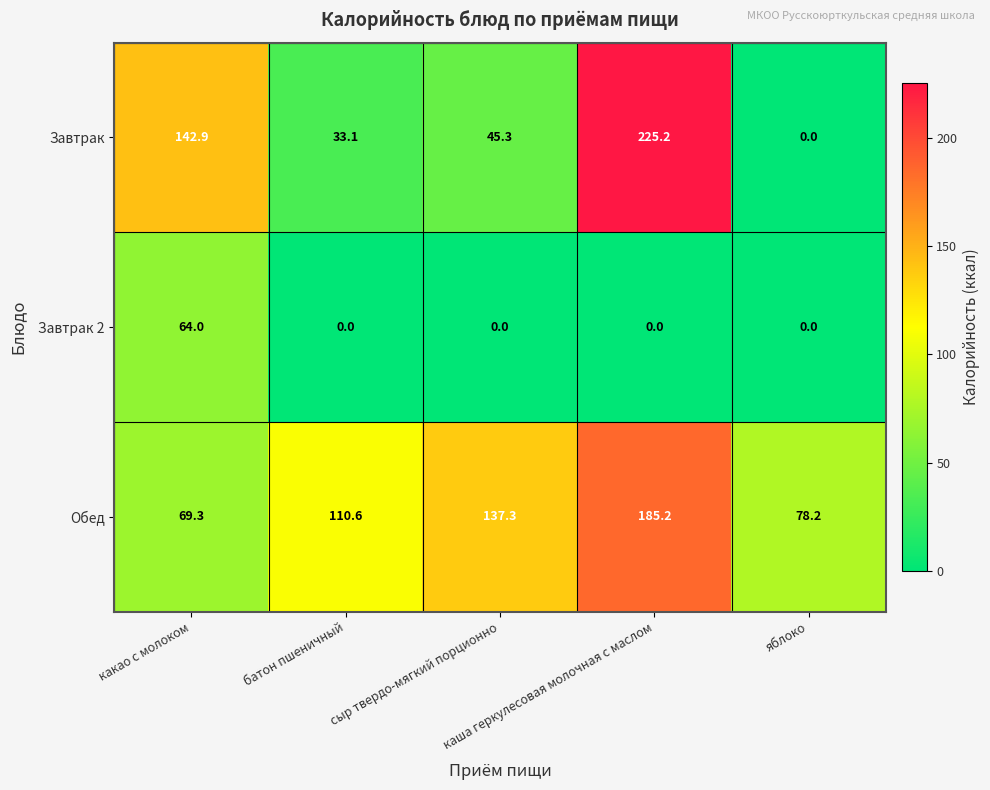

What is the highest value of the Завтрак series?

225.2